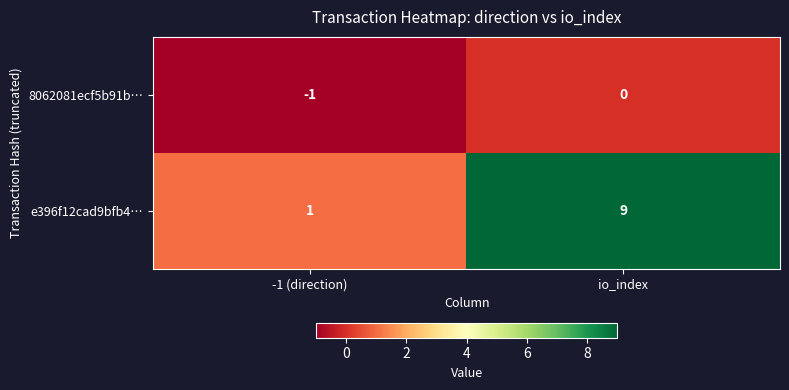

Which category has the lowest value across all series?

-1 (direction)